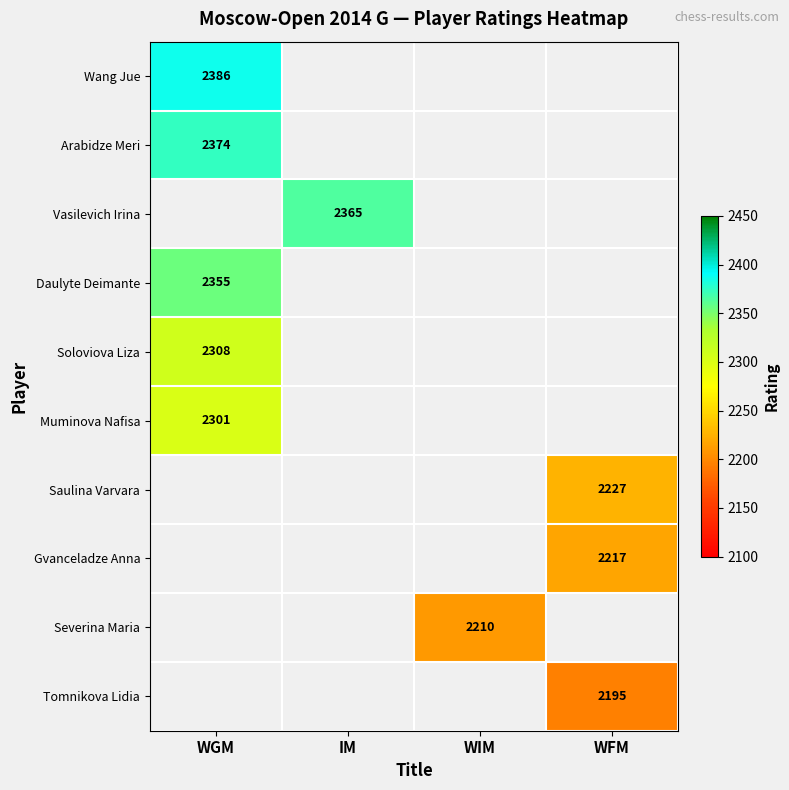

Is the value of Gvanceladze Anna at WFM greater than the value of Vasilevich Irina at IM?

No